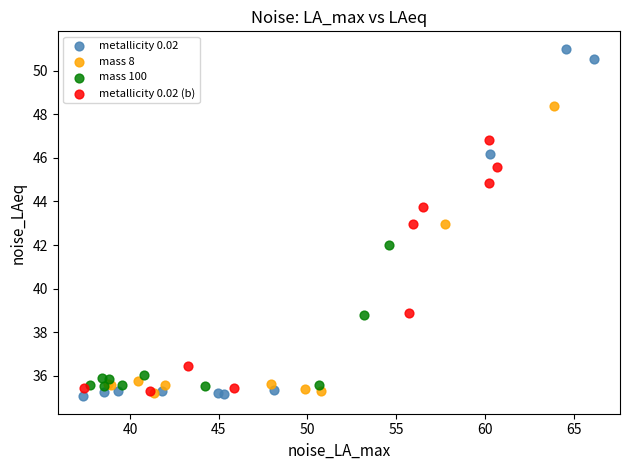

Which series contains the highest Y value?

metallicity 0.02